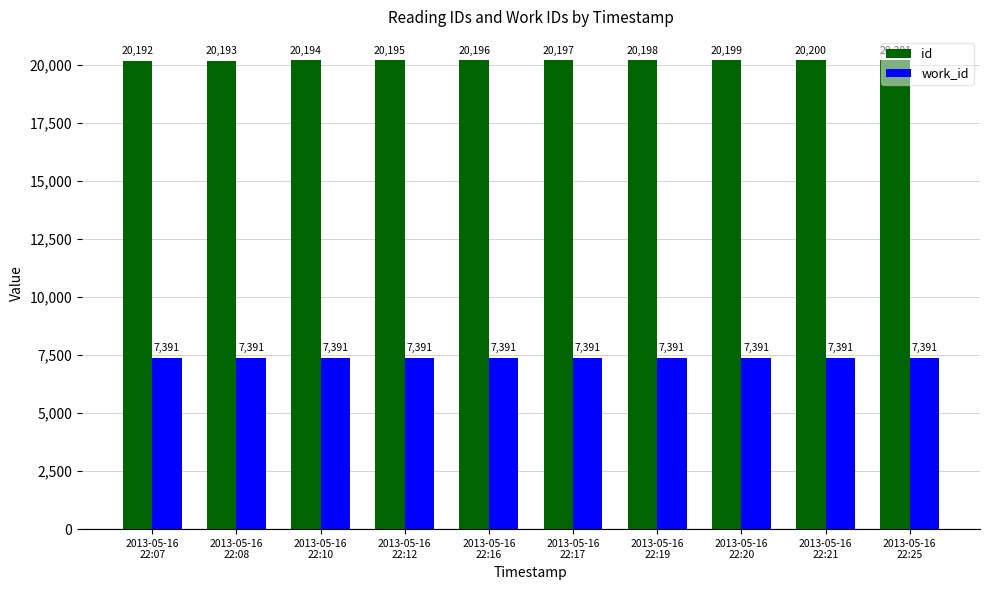

How many bars are there in total?

20